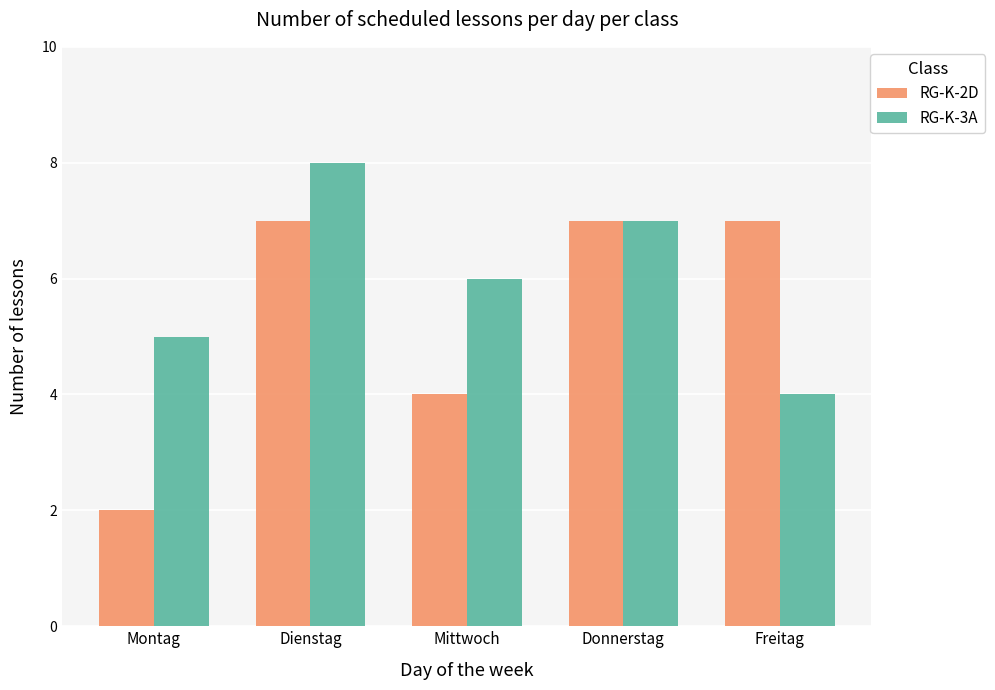

What is the value of the RG-K-3A bar at the 1st from the left?

5